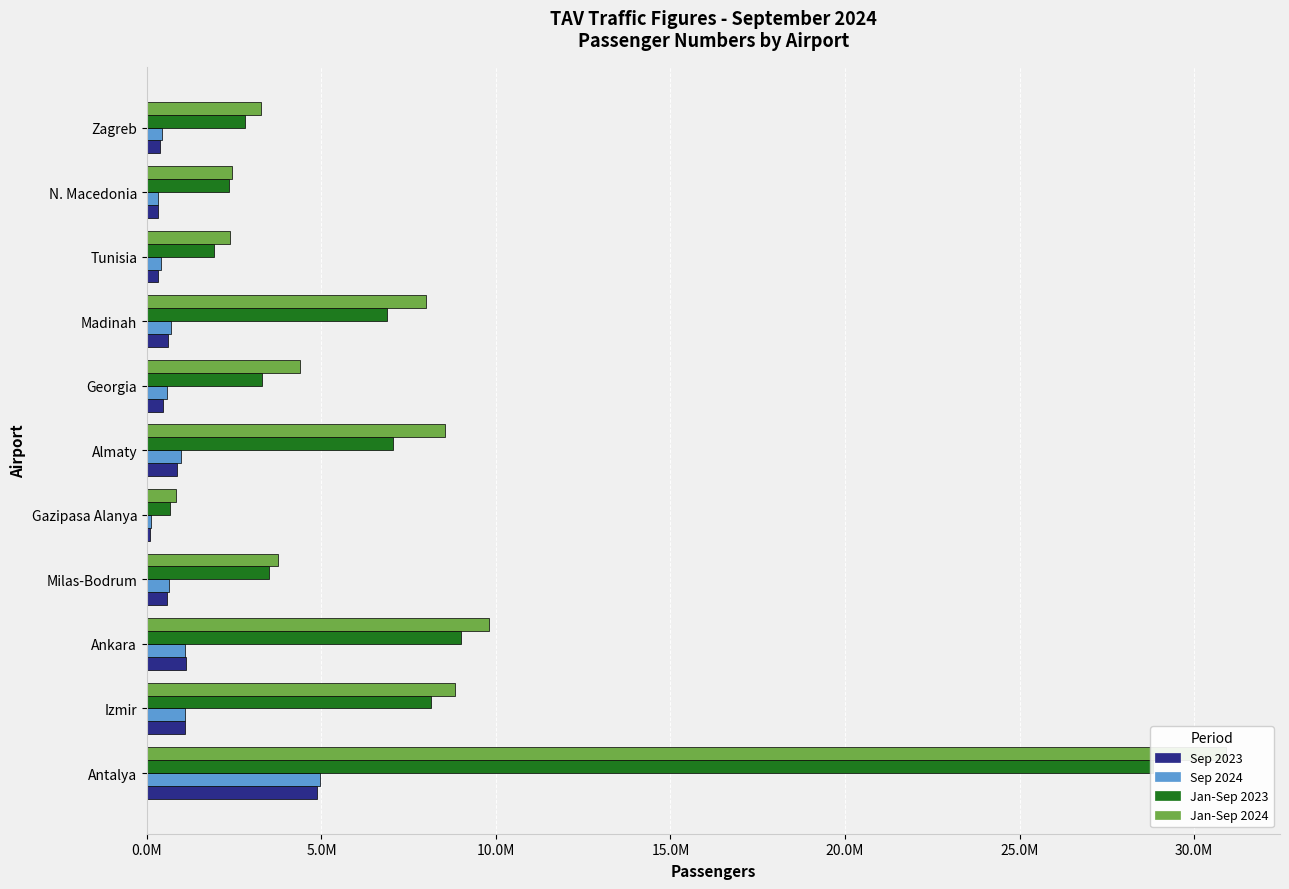

Rank the series by their maximum value, from lowest to highest.

Sep 2023, Sep 2024, Jan-Sep 2023, Jan-Sep 2024